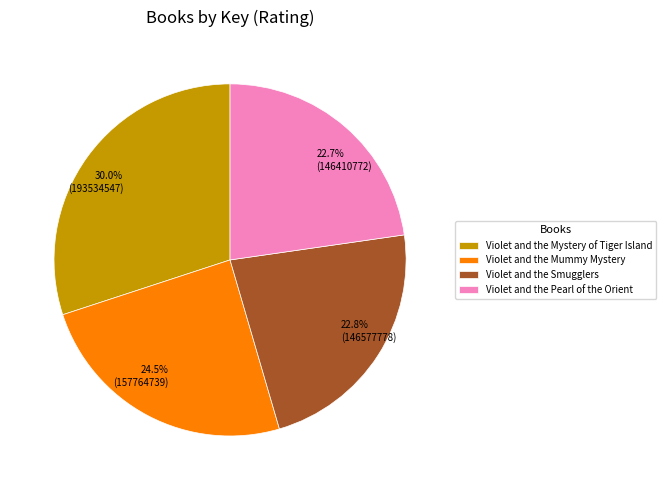

What is the largest slice in the pie chart?

Violet and the Mystery of Tiger Island